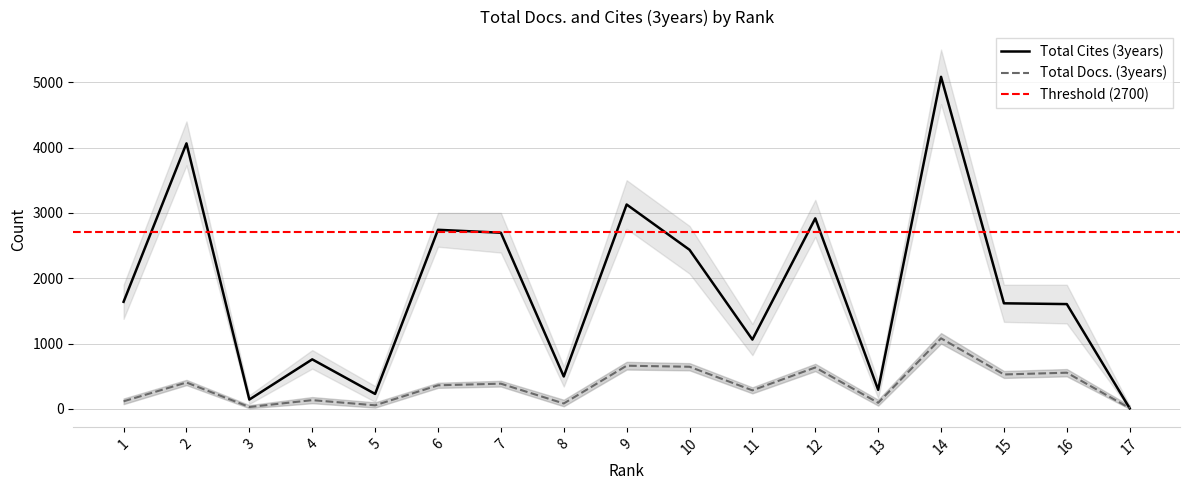

At which label does Total Cites (3years) reach its minimum?

17